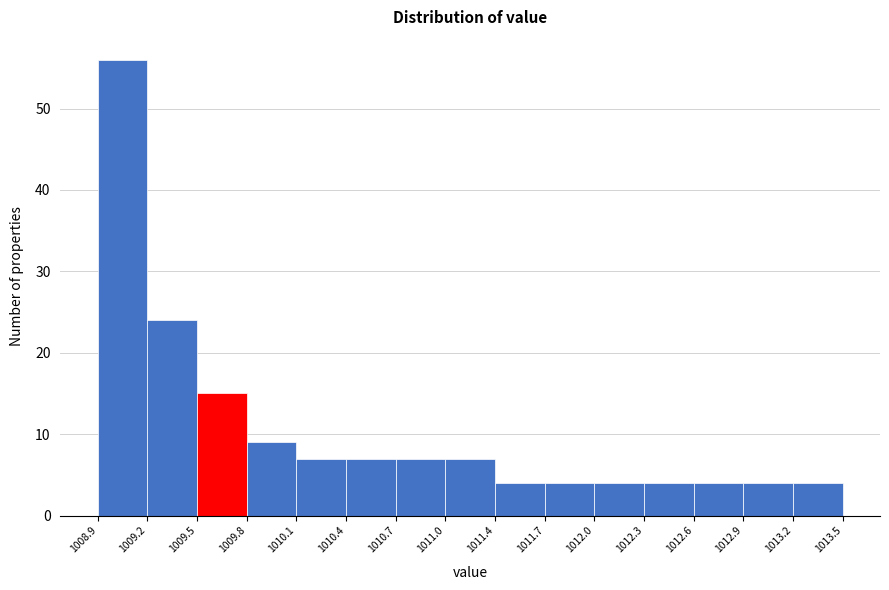

What is the height of the bar covering 1013.2 to 1013.5 on the x-axis? The values are not printed on the chart, so give them approximately, as read against the axis.

4